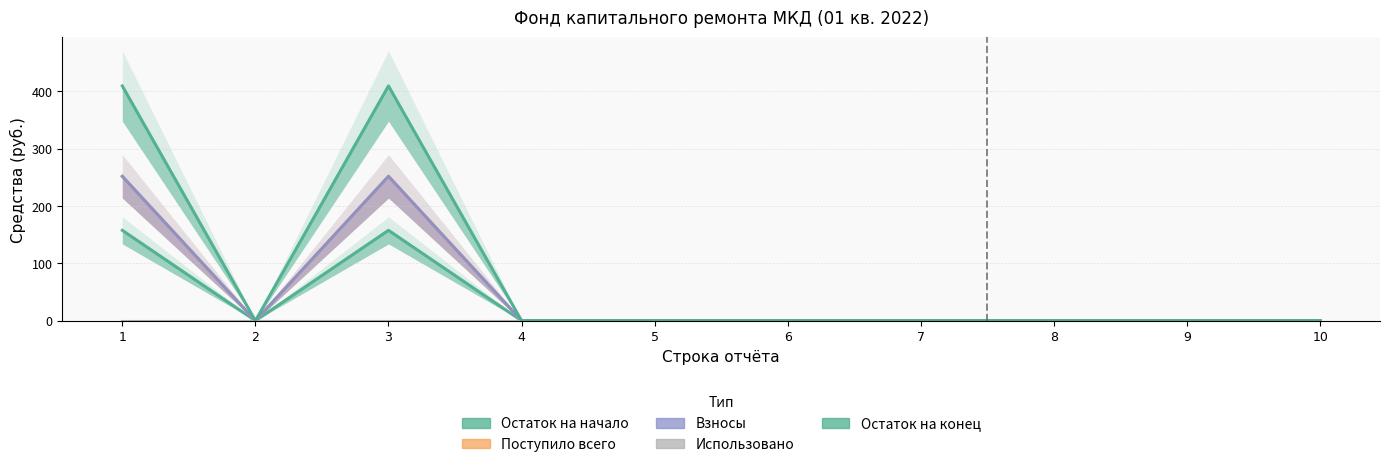

True or false: Остаток на конец and Использовано cross at least once.

False